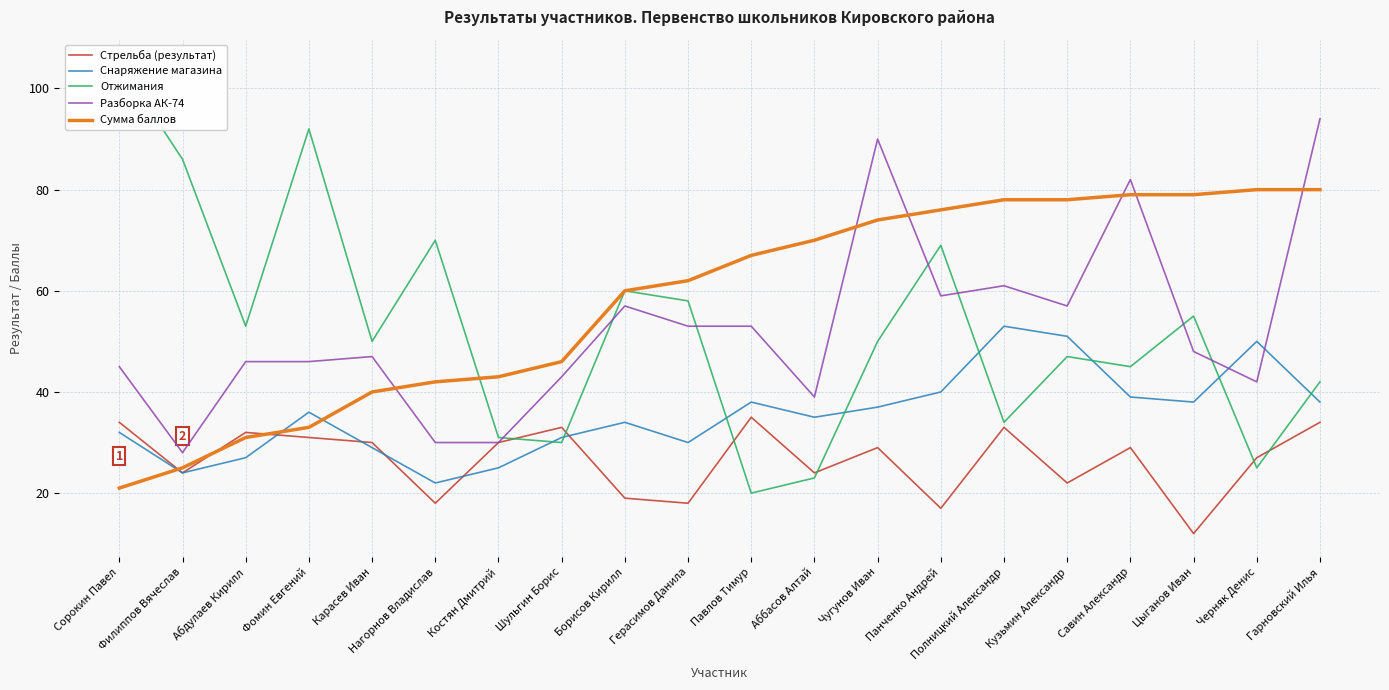

At how many categories does at least one series exceed 59?

16